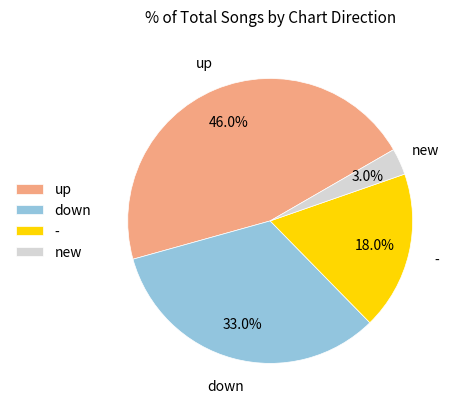

What is the ratio of the value at - to the value at down?

0.5